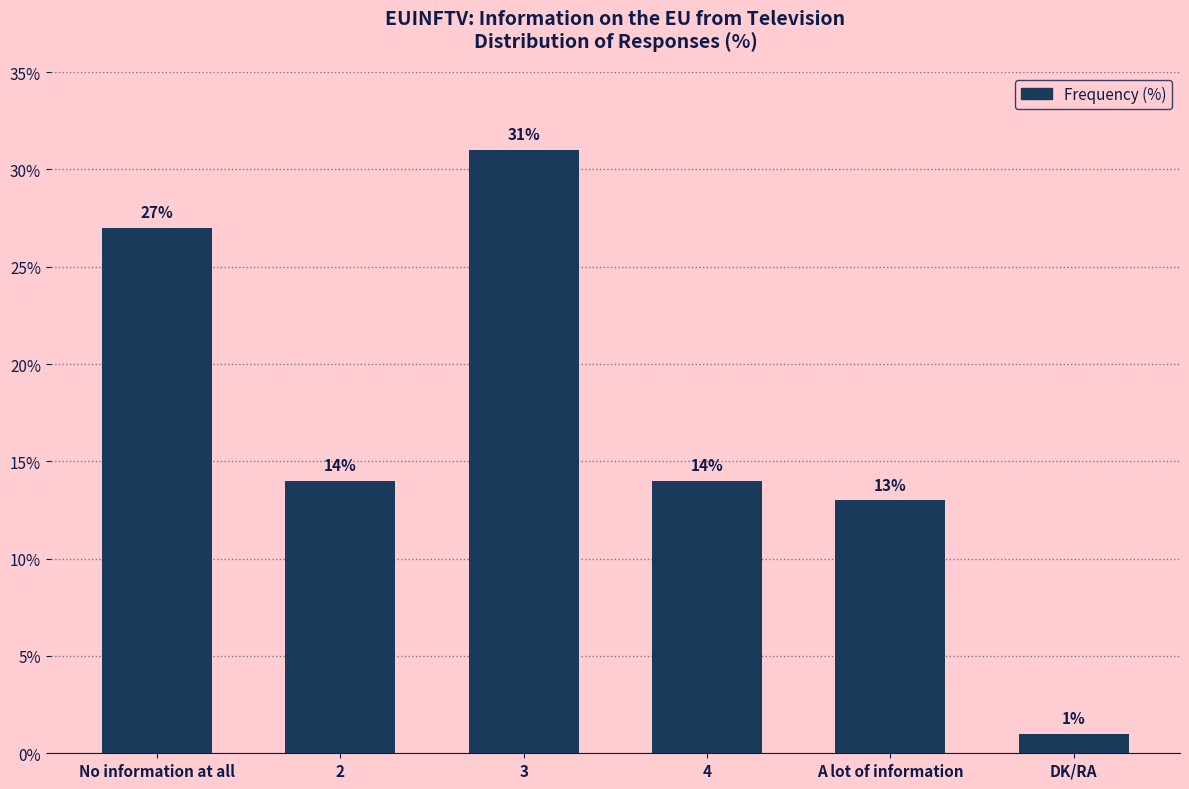

True or false: the data shows 31 at 3.

True